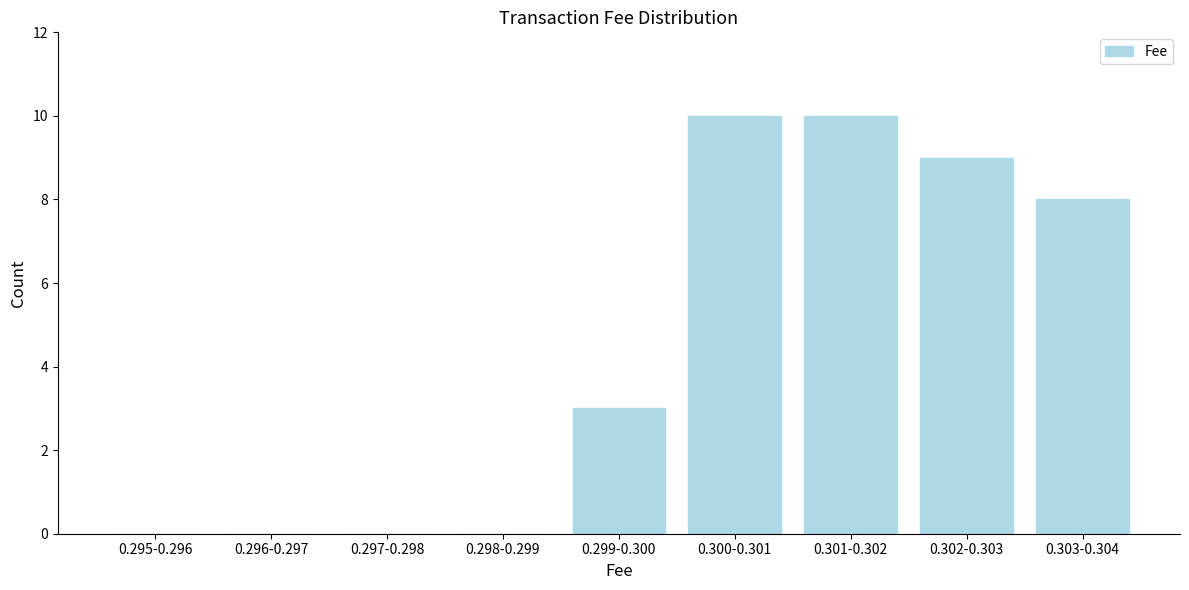

Reading right to left, transcribe all the data shown in this chart.

0.303-0.304=8	0.302-0.303=9	0.301-0.302=10	0.300-0.301=10	0.299-0.300=3	0.298-0.299=0	0.297-0.298=0	0.296-0.297=0	0.295-0.296=0